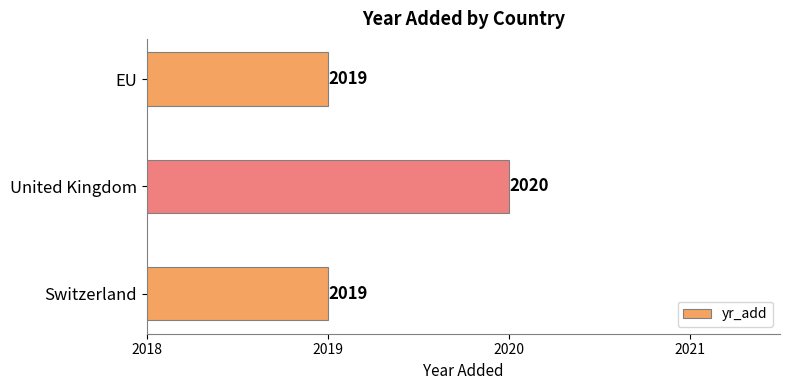

At which category does the chart reach its peak across all series?

United Kingdom